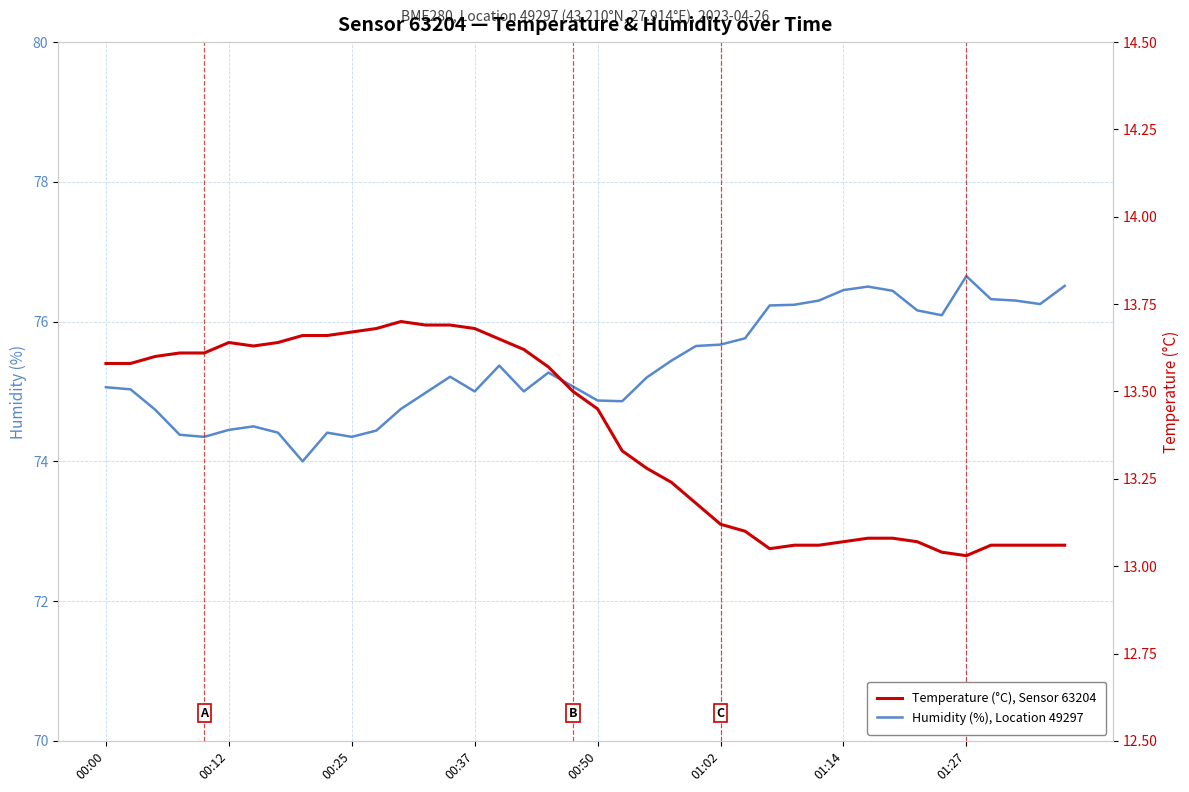

True or false: Humidity (%), Location 49297 and Temperature (°C), Sensor 63204 cross at least once.

False